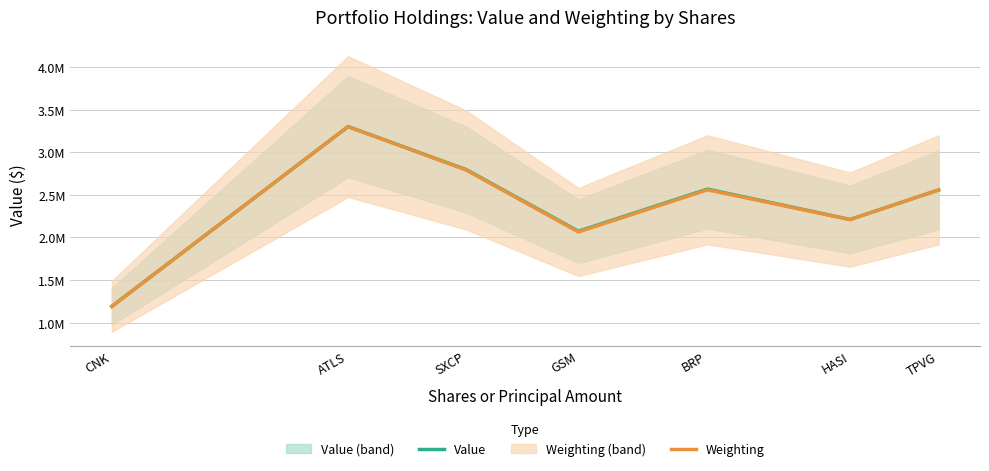

The Value series shows 2557000.0 at TPVG. True or false?

True